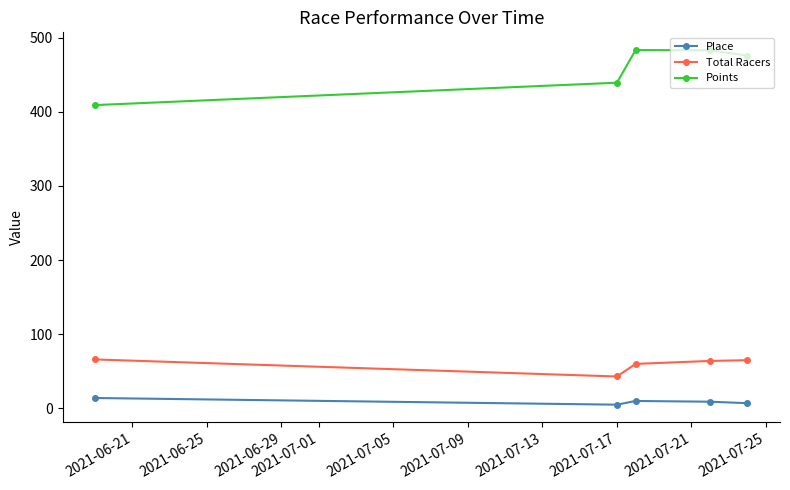

What is the value of the Total Racers point at the 2nd from the left?

43.0